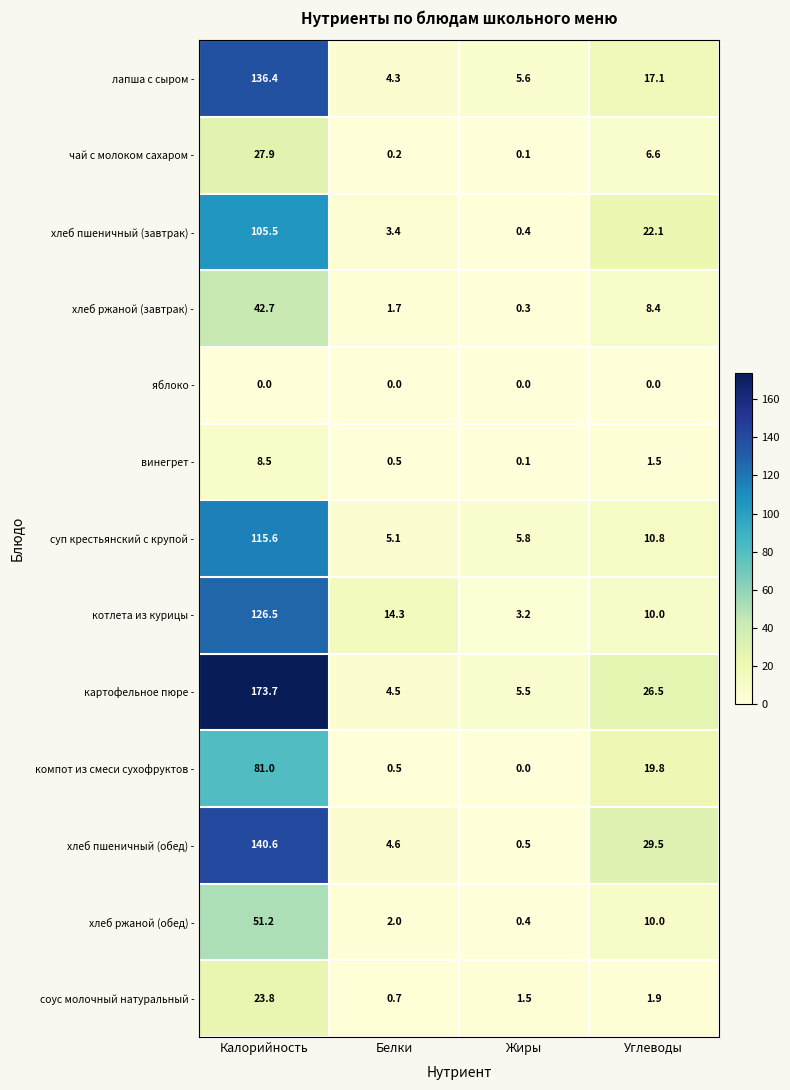

Count the number of data series in this chart.

13